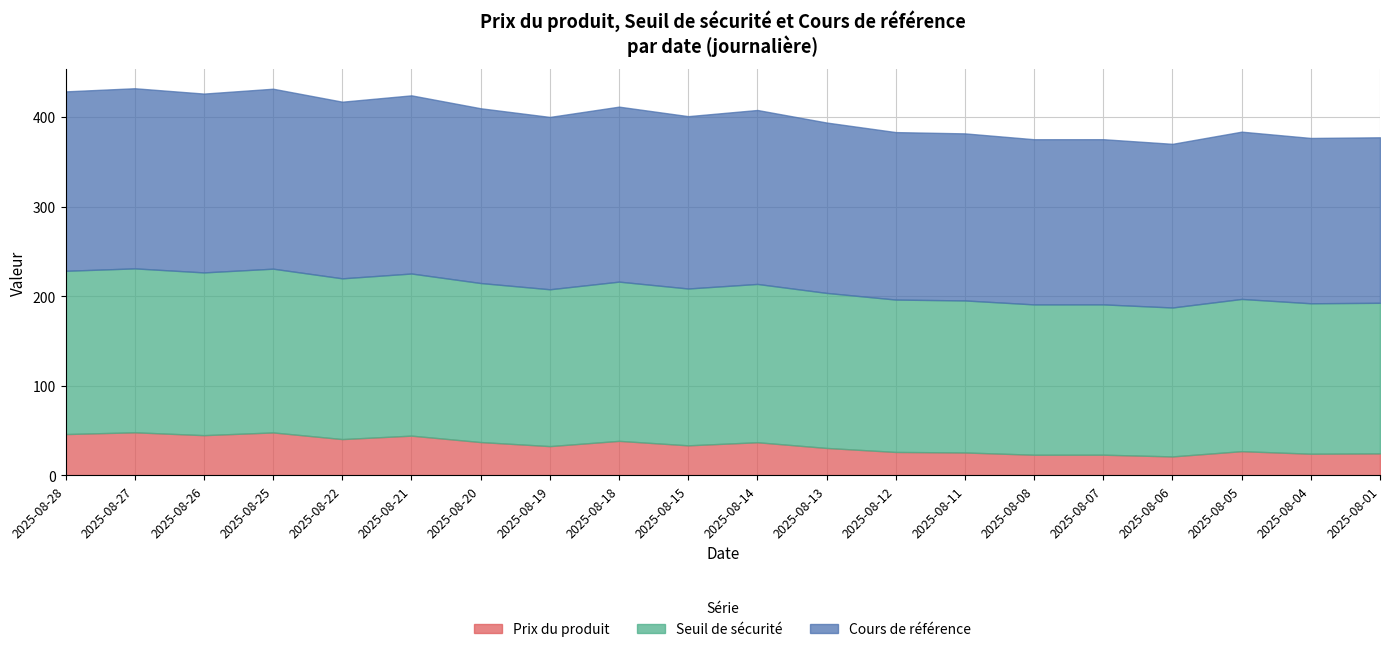

What is the value of the Seuil de sécurité point at the 8th from the left?

175.2